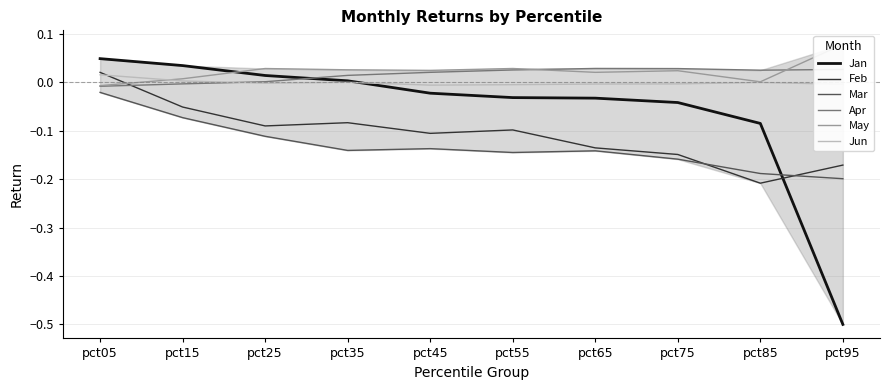

What is the sum of all Apr values?

0.2